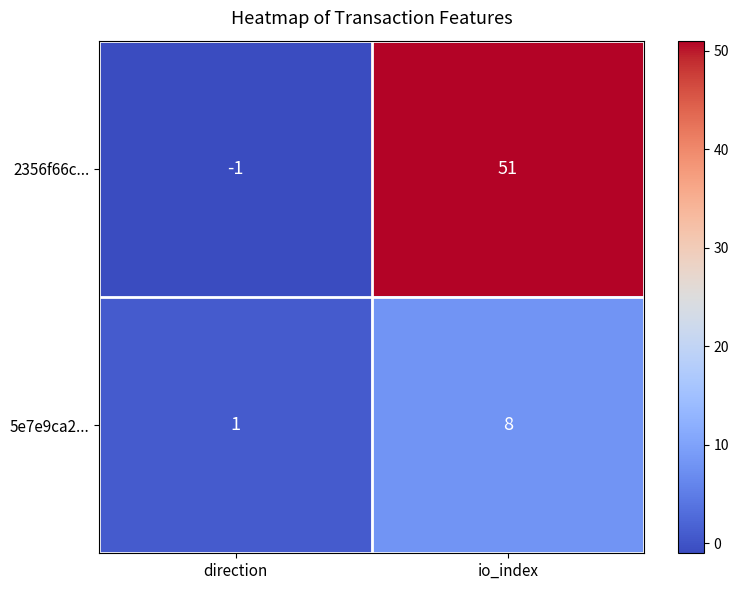

Reading left to right, what are all the values shown in this chart?

2356f66c...: -1	51
5e7e9ca2...: 1	8